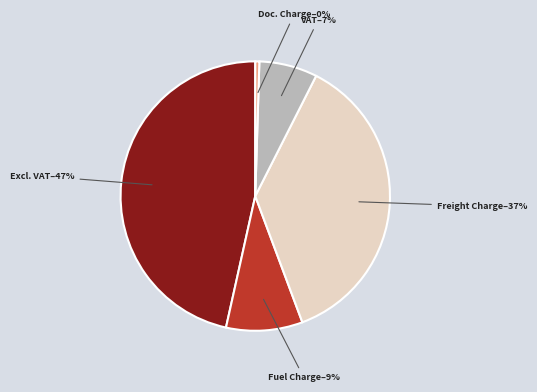

Count the number of slices in the pie.

5